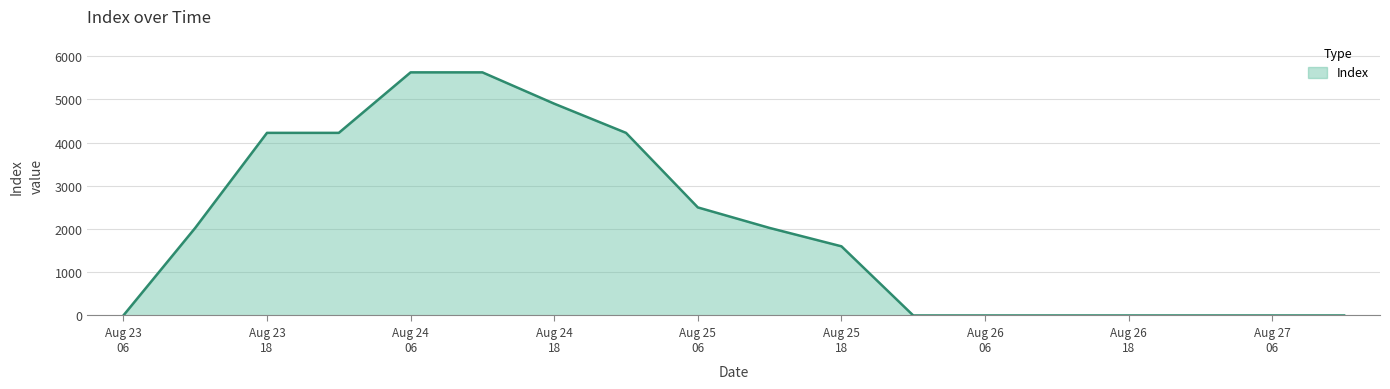

What is the difference between the maximum and minimum values?

5625